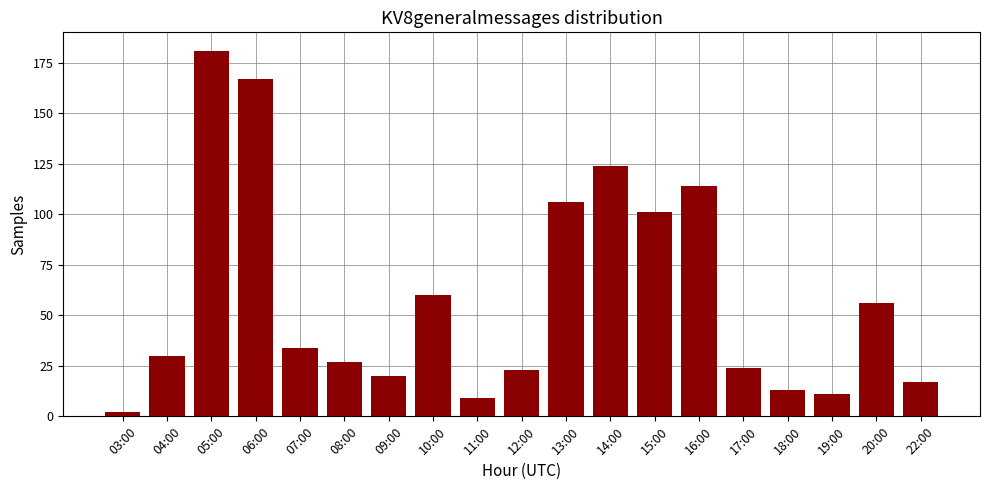

What is the label of the 3rd bar from the left?

05:00